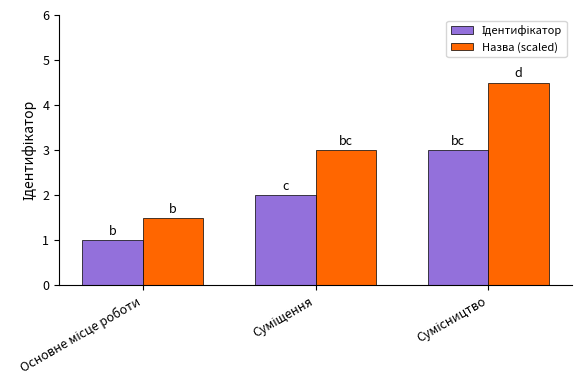

What is the maximum value for Назва (scaled)?

4.5